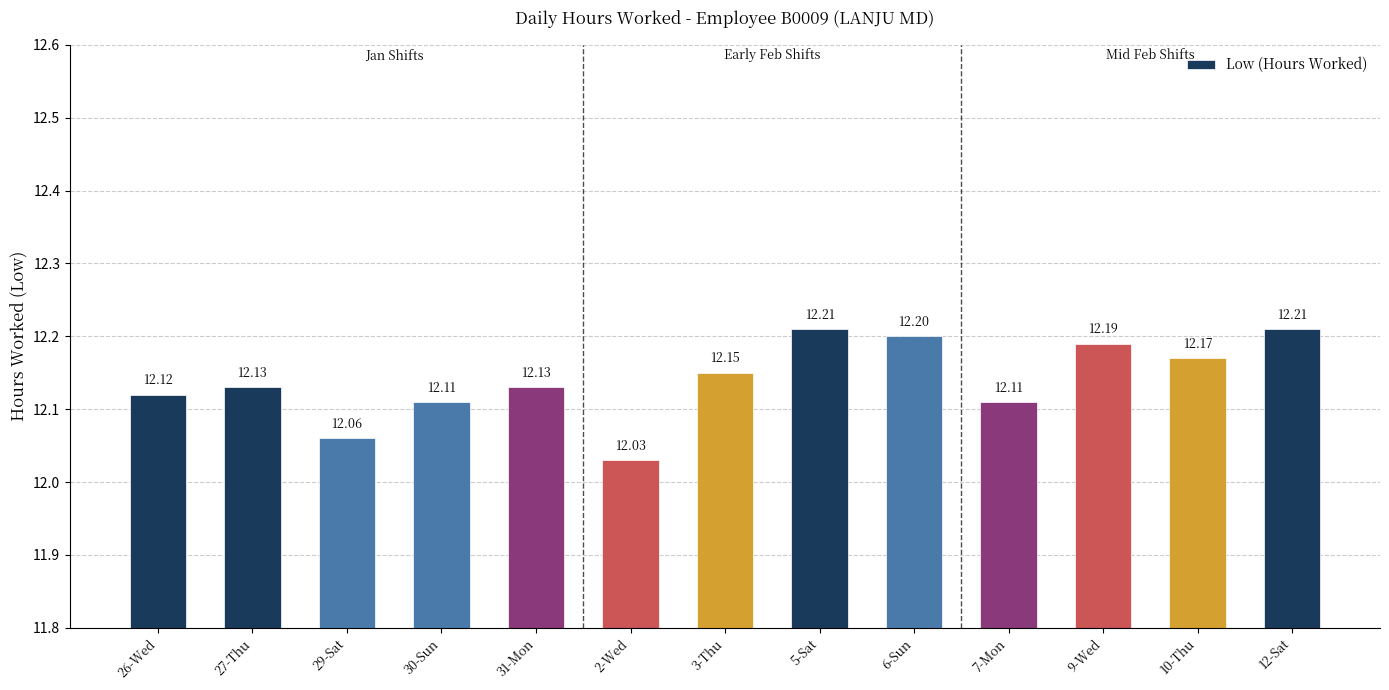

At which category does the chart reach its minimum across all series?

2-Wed